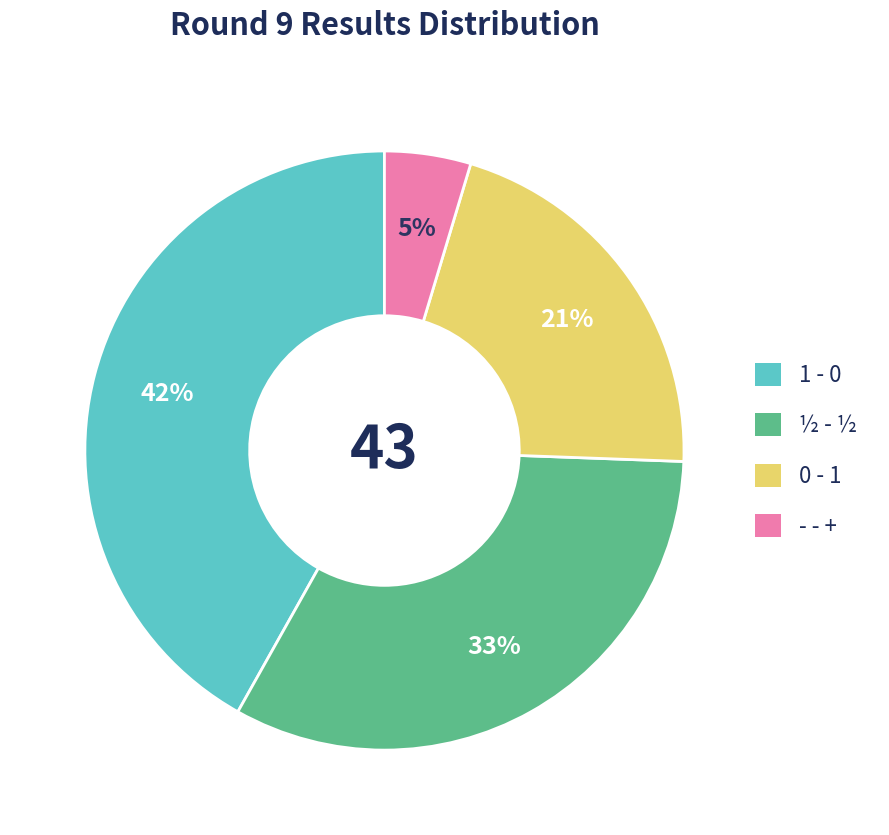

Do 0 - 1 and - - + together represent more than half of the pie?

No